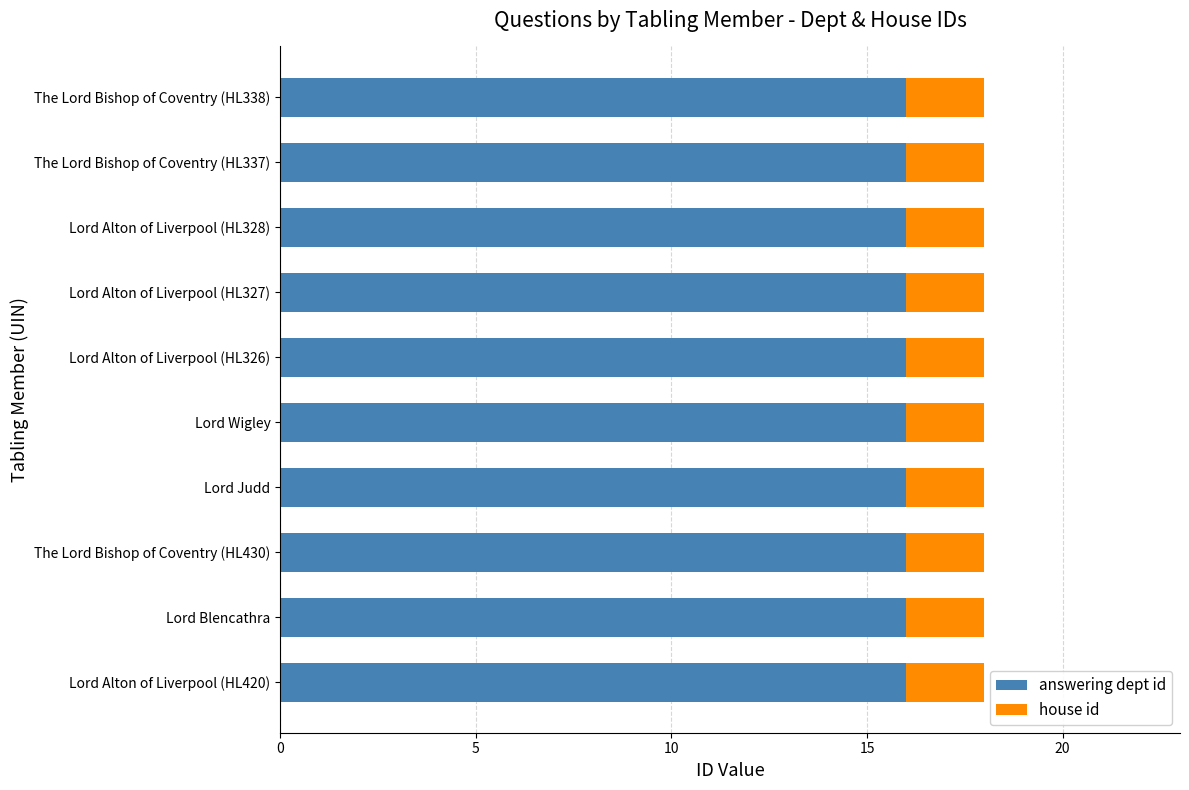

True or false: answering dept id has a value of 26 at The Lord Bishop of Coventry (HL337).

False